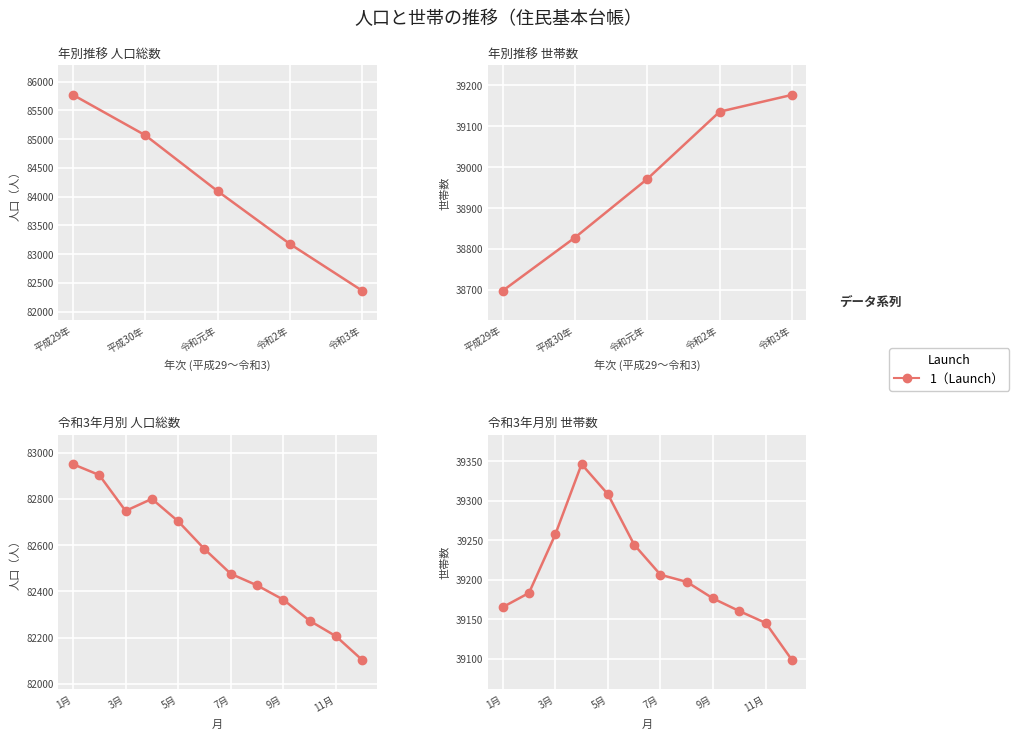

Where is the data nearest to the value 39222?

7月